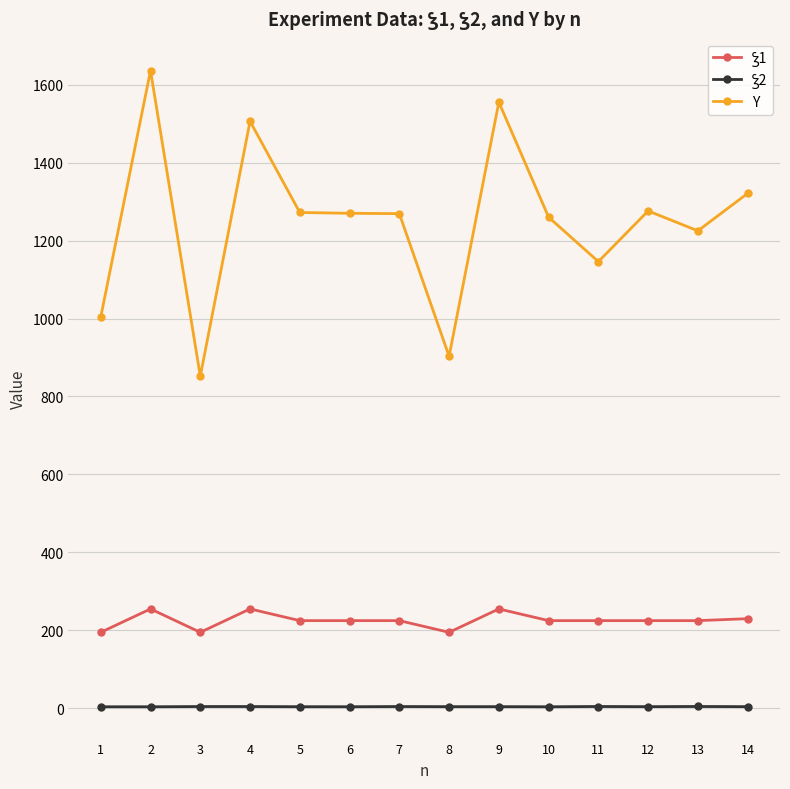

Is this an area chart (filled region under the line)?

No